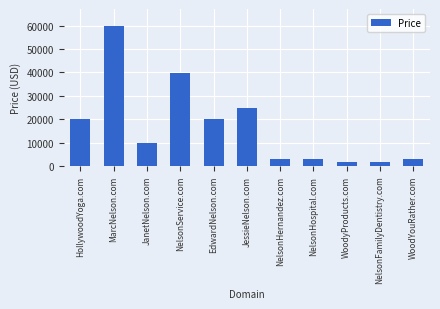

Approximately how many times larger is the value at WoodyProducts.com compared to NelsonHospital.com?

0.7